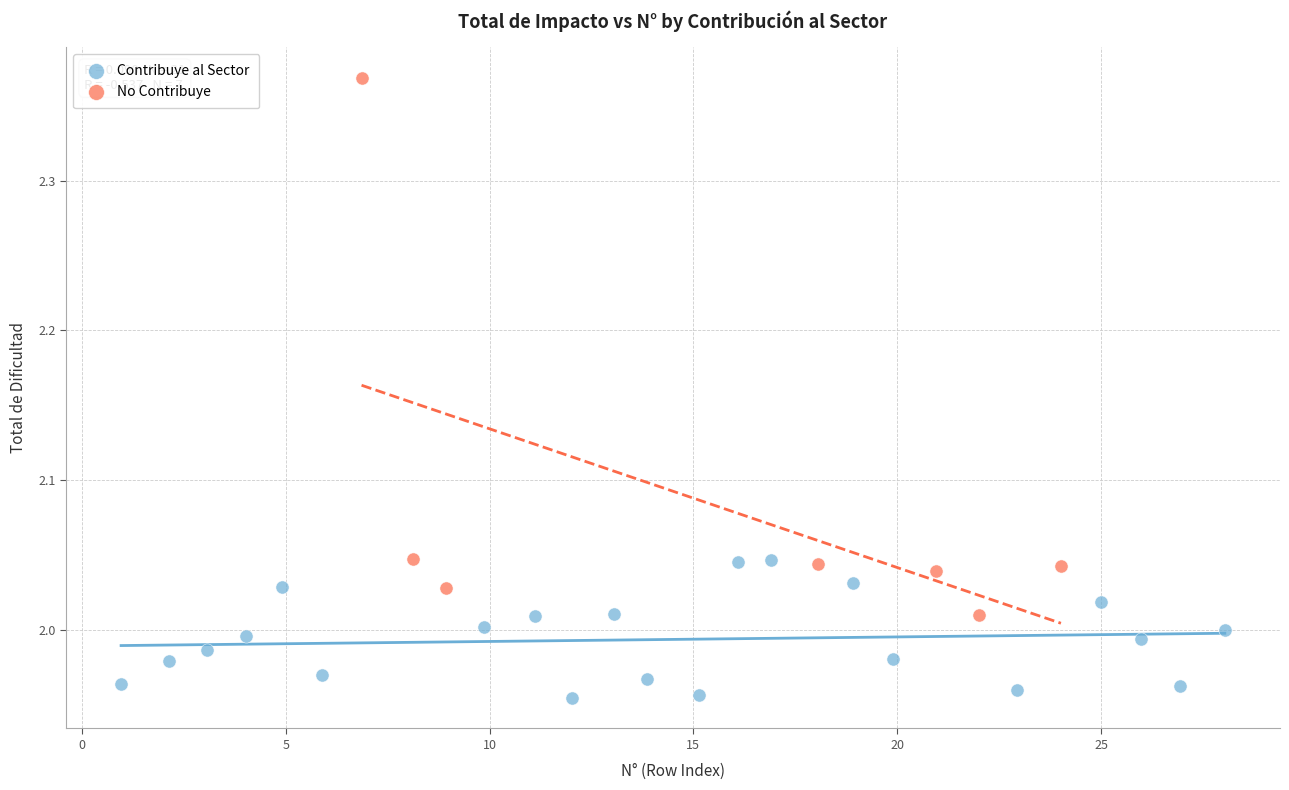

Which series contains the highest Y value?

No Contribuye